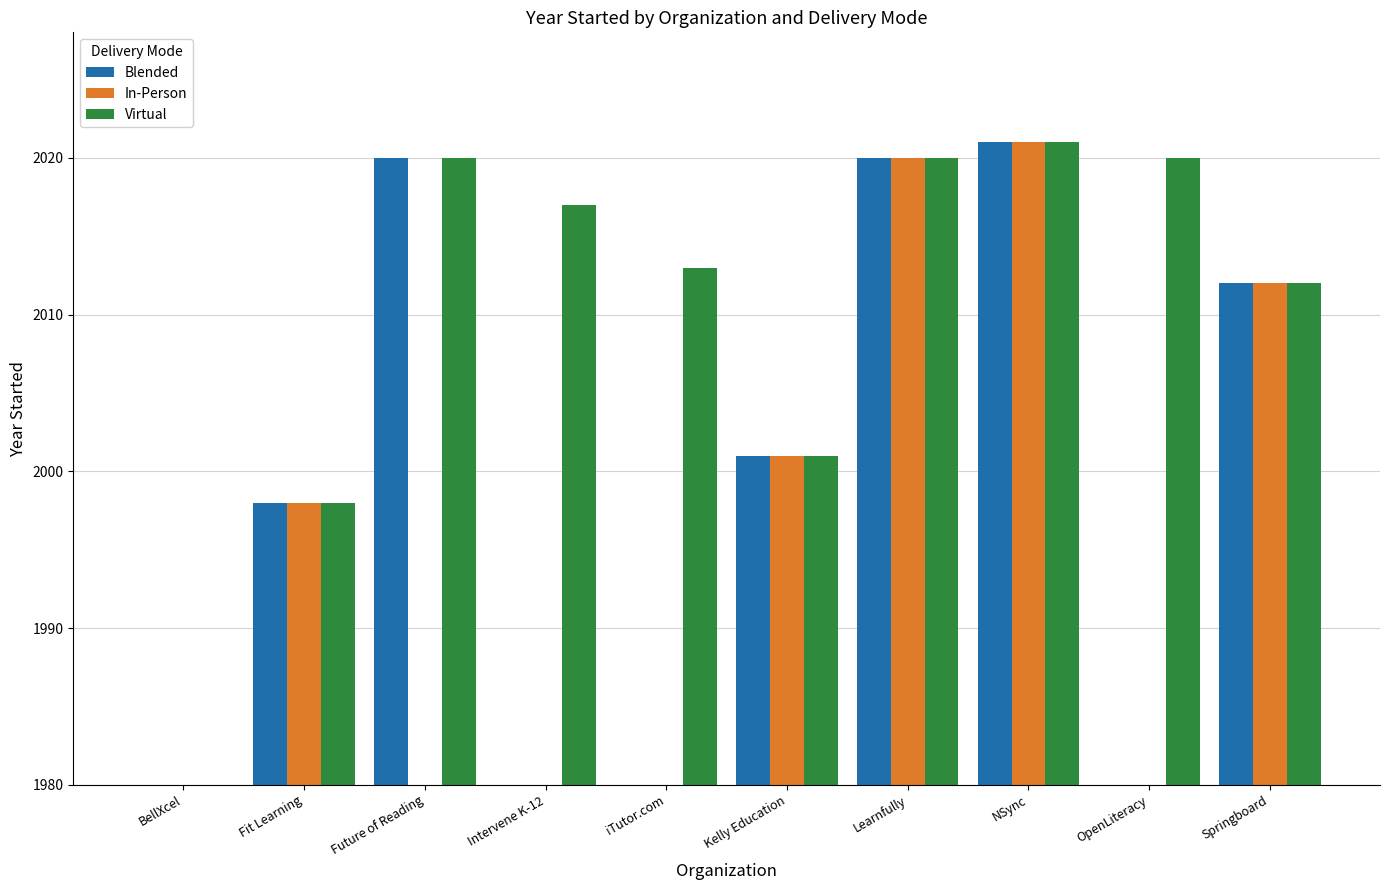

Which has a higher value, BellXcel or NSync?

NSync